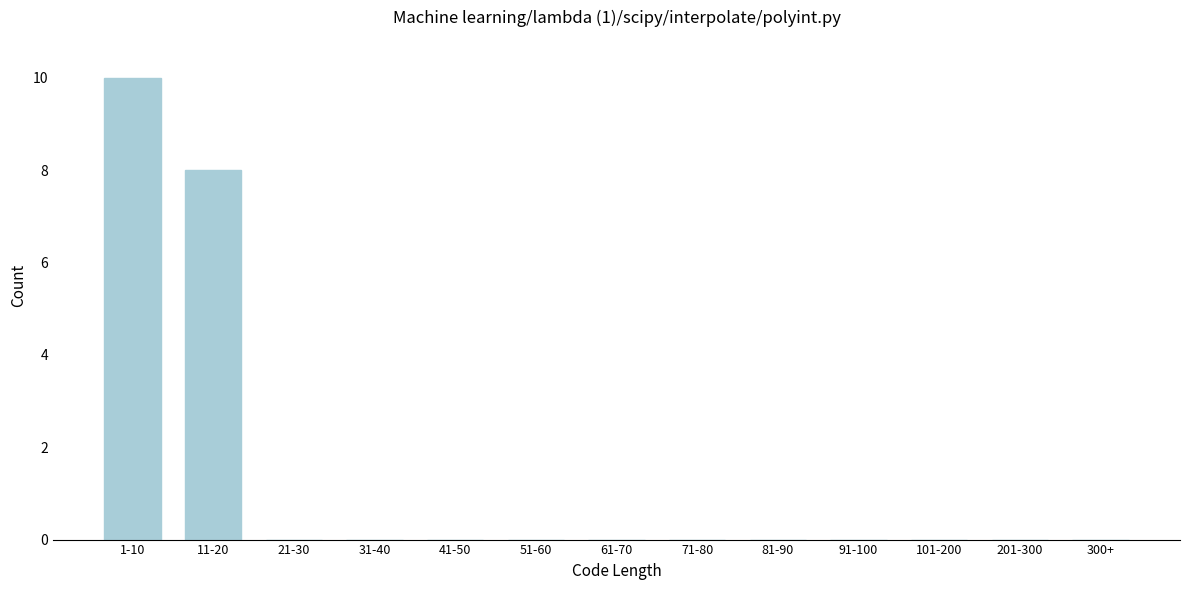

Reading left to right, extract all data points from this chart.

1-10=10	11-20=8	21-30=0	31-40=0	41-50=0	51-60=0	61-70=0	71-80=0	81-90=0	91-100=0	101-200=0	201-300=0	300+=0